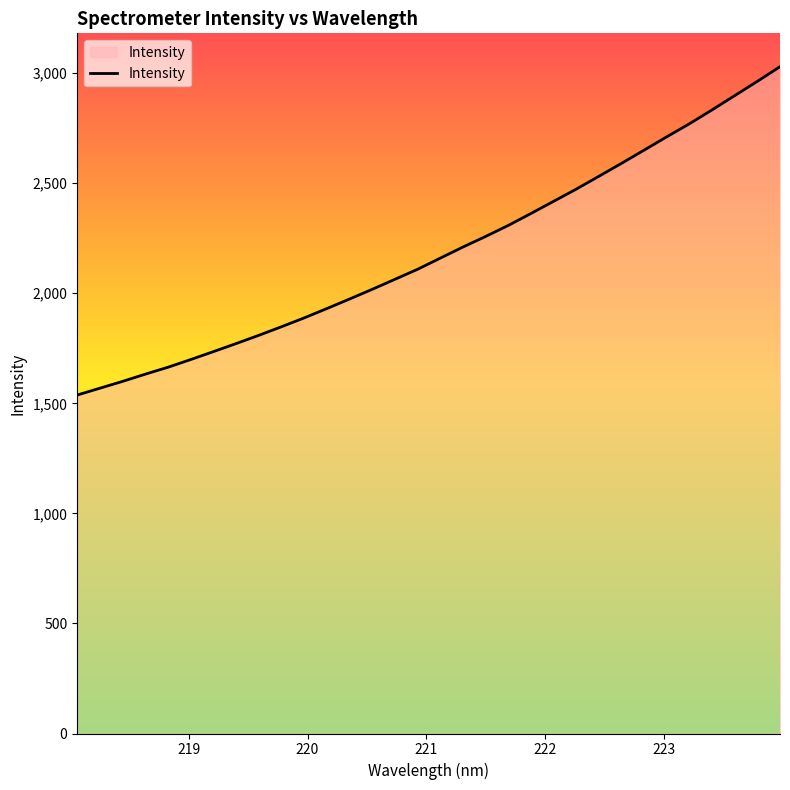

What is the difference between the maximum and minimum values?

1491.8